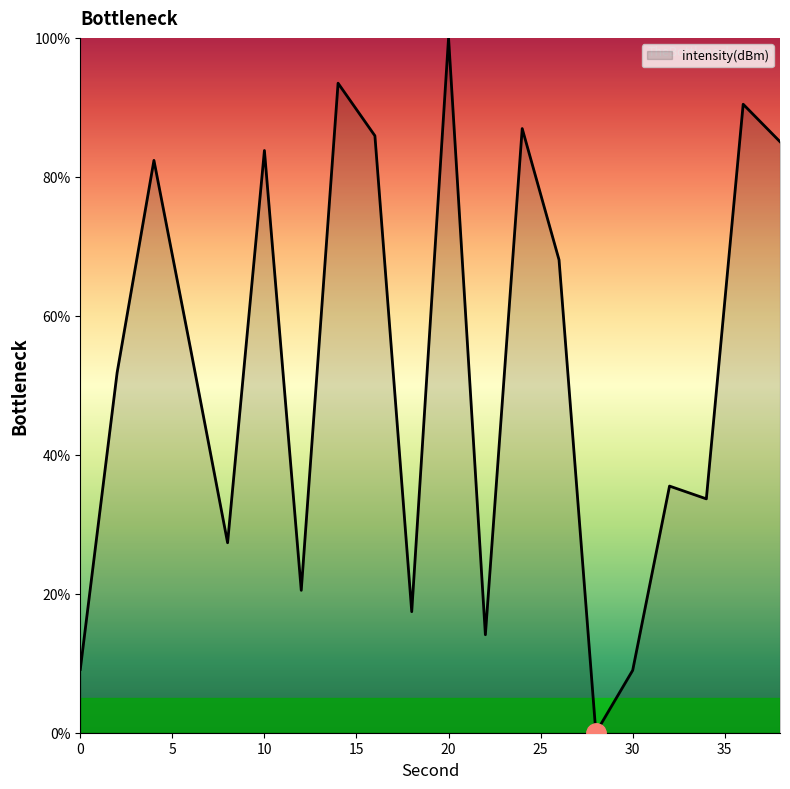

What is the difference between the maximum and minimum values?

100.0